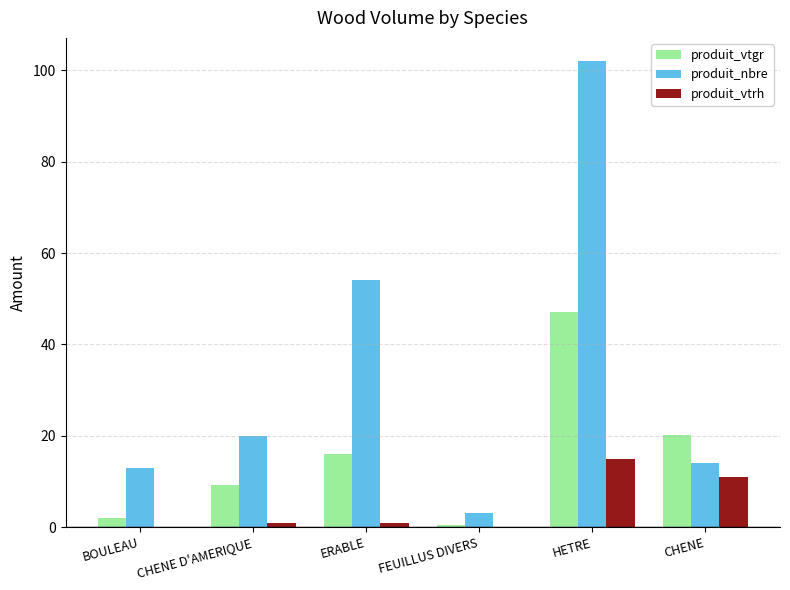

What is the approximate value of produit_nbre at CHENE?

14.0